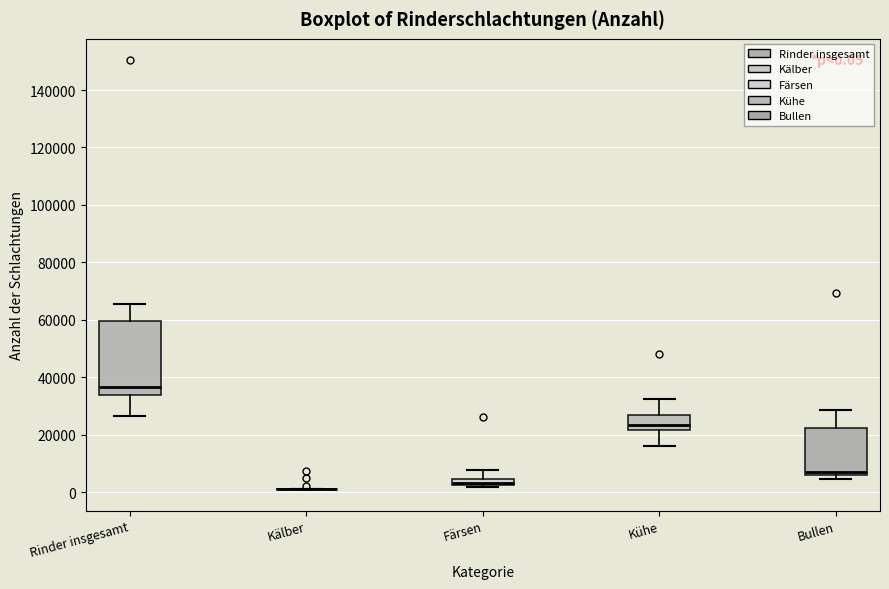

Which box is the tallest, from its lower edge to its upper edge?

Rinder insgesamt